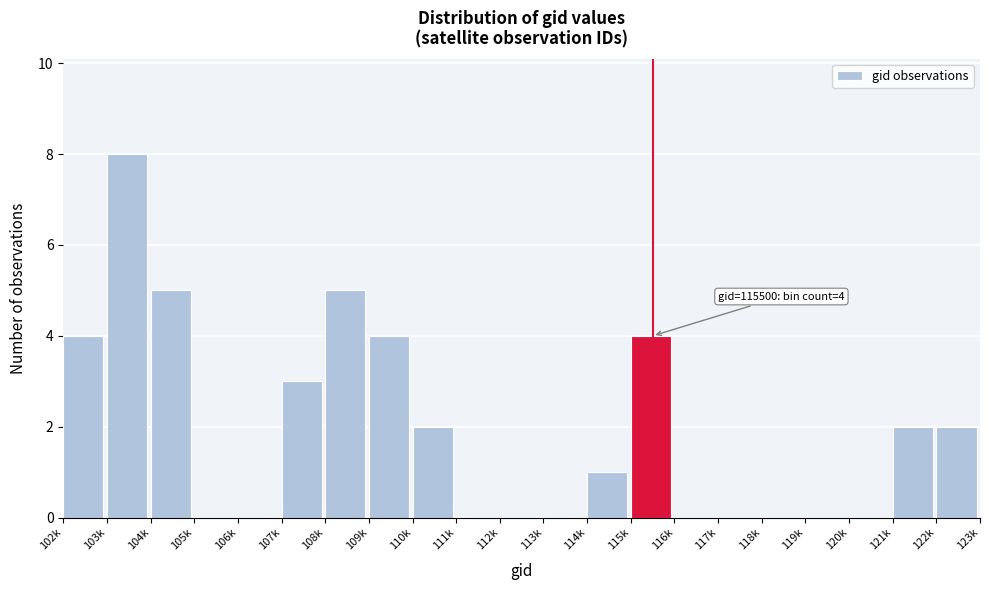

Reading left to right, extract all data points from this chart.

102k=4	103k=8	104k=5	105k=0	106k=0	107k=3	108k=5	109k=4	110k=2	111k=0	112k=0	113k=0	114k=1	115k=4	116k=0	117k=0	118k=0	119k=0	120k=0	121k=2	122k=2